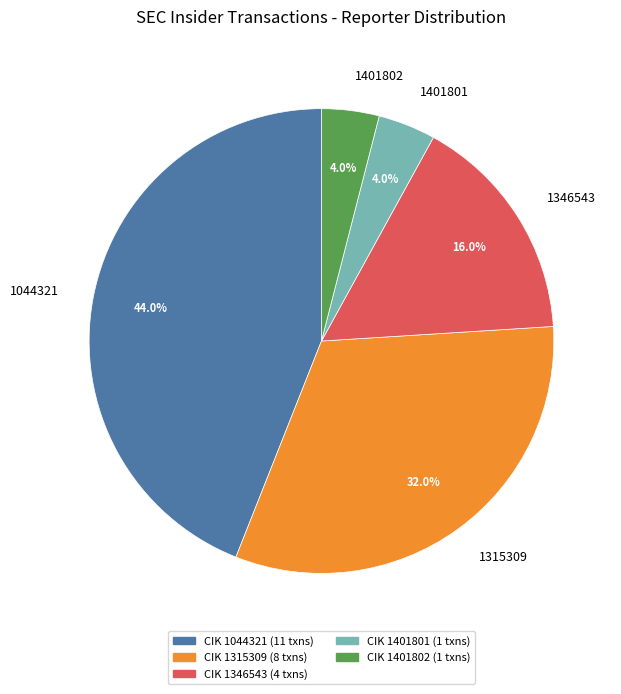

Between 1346543 and 1315309, which is larger?

1315309